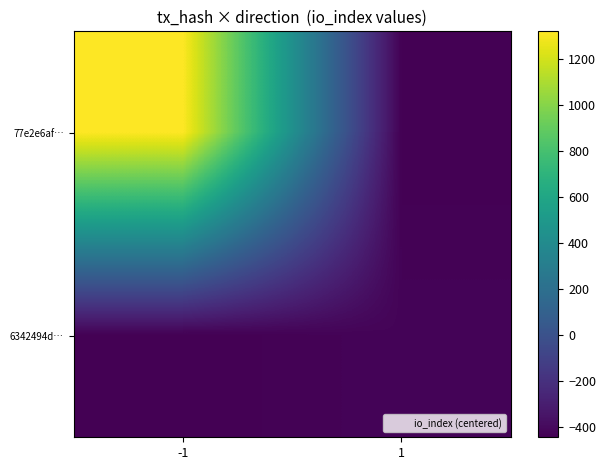

Which series has the largest total across all categories?

77e2e6af…